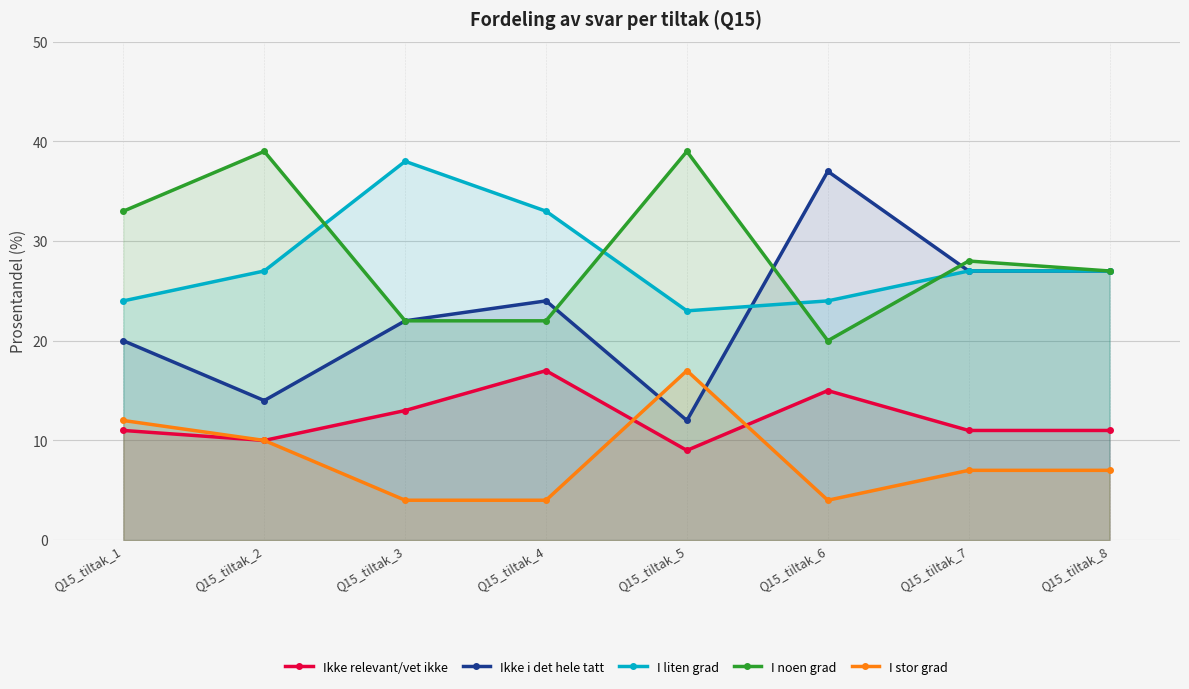

What is the value of the I stor grad point at the 8th from the left?

7